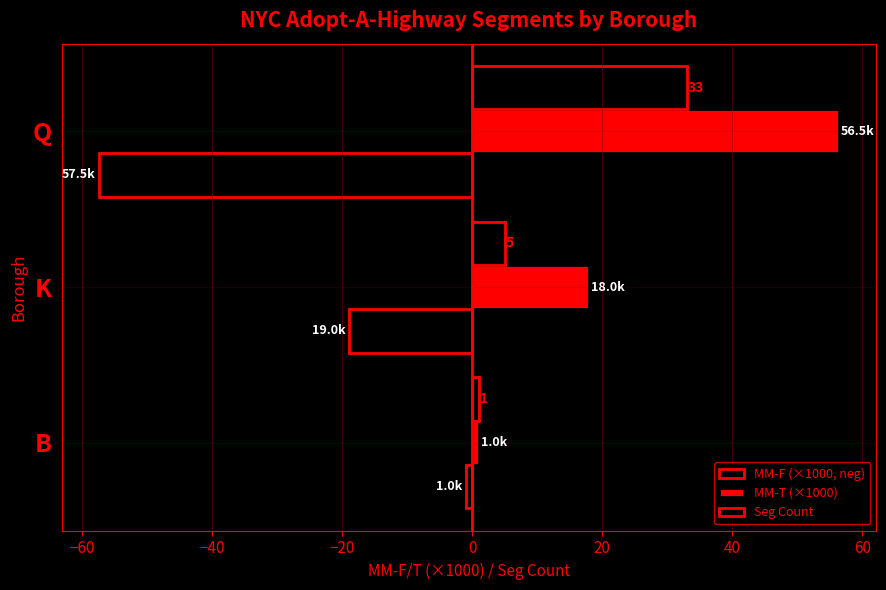

How many values in the Seg Count series are below 5?

1